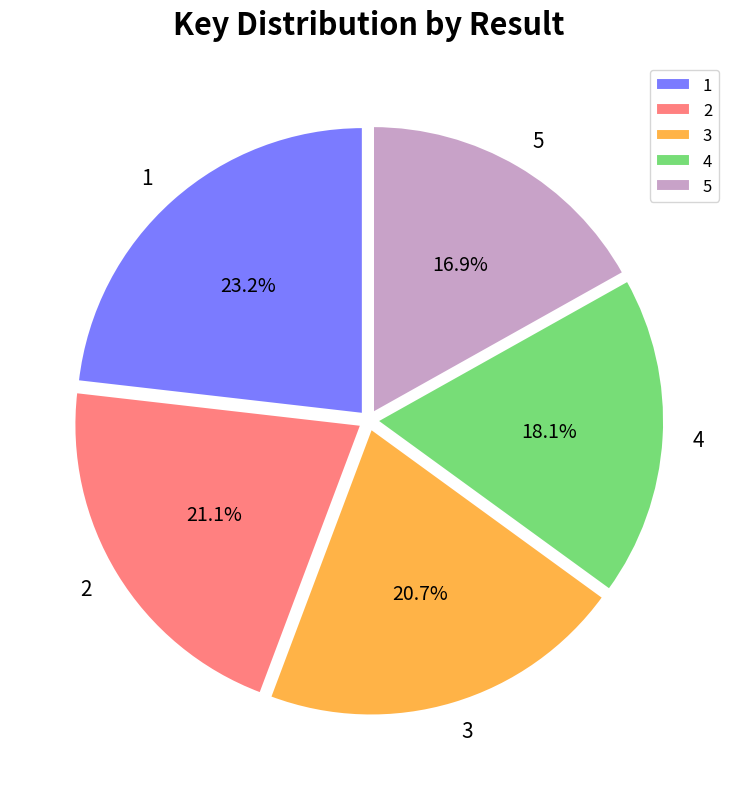

Is there a majority slice in this chart?

No